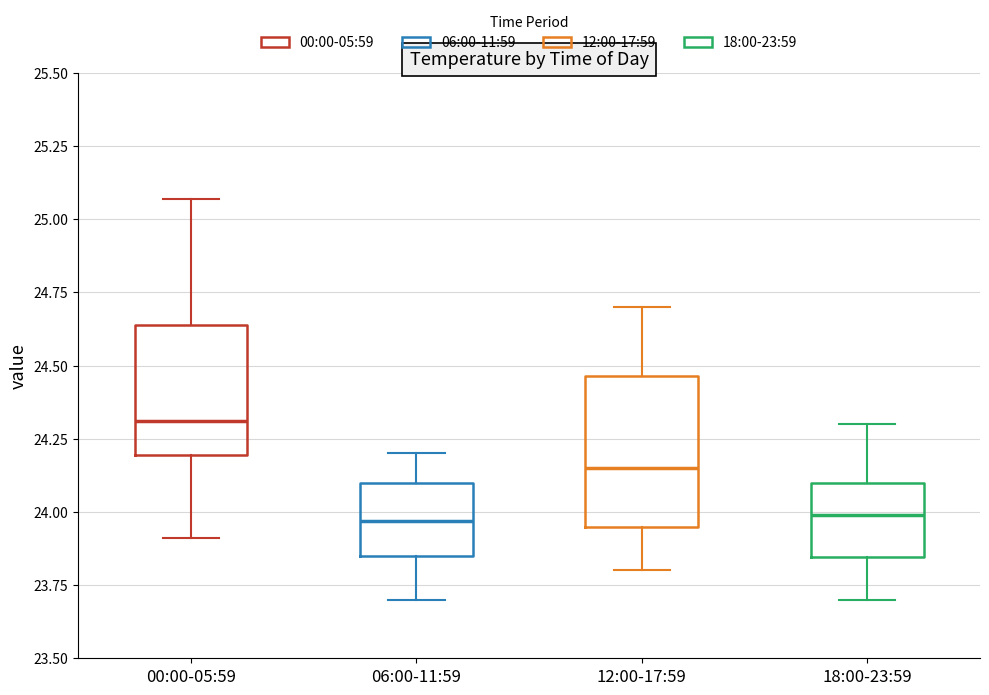

Reading left to right, read every box against the y-axis: the position of its median line, the range the box covers, and the ends of its whiskers. The values are not printed on the chart, so give them approximately, as read against the axis.

00:00-05:59: median 24.30, box 24.20 to 24.65, whiskers 23.90 to 25.05
06:00-11:59: median 23.95, box 23.85 to 24.10, whiskers 23.70 to 24.20
12:00-17:59: median 24.15, box 23.95 to 24.45, whiskers 23.80 to 24.70
18:00-23:59: median 24.00, box 23.85 to 24.10, whiskers 23.70 to 24.30